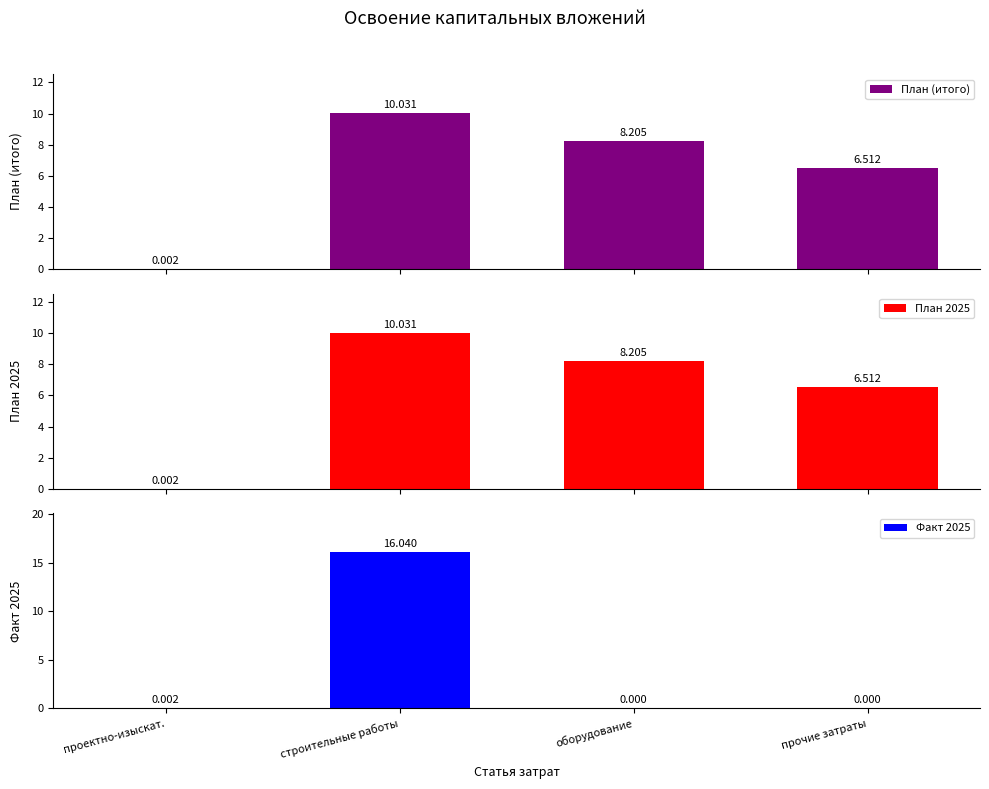

Where is Факт 2025 nearest to the value 8?

проектно-изыскат.